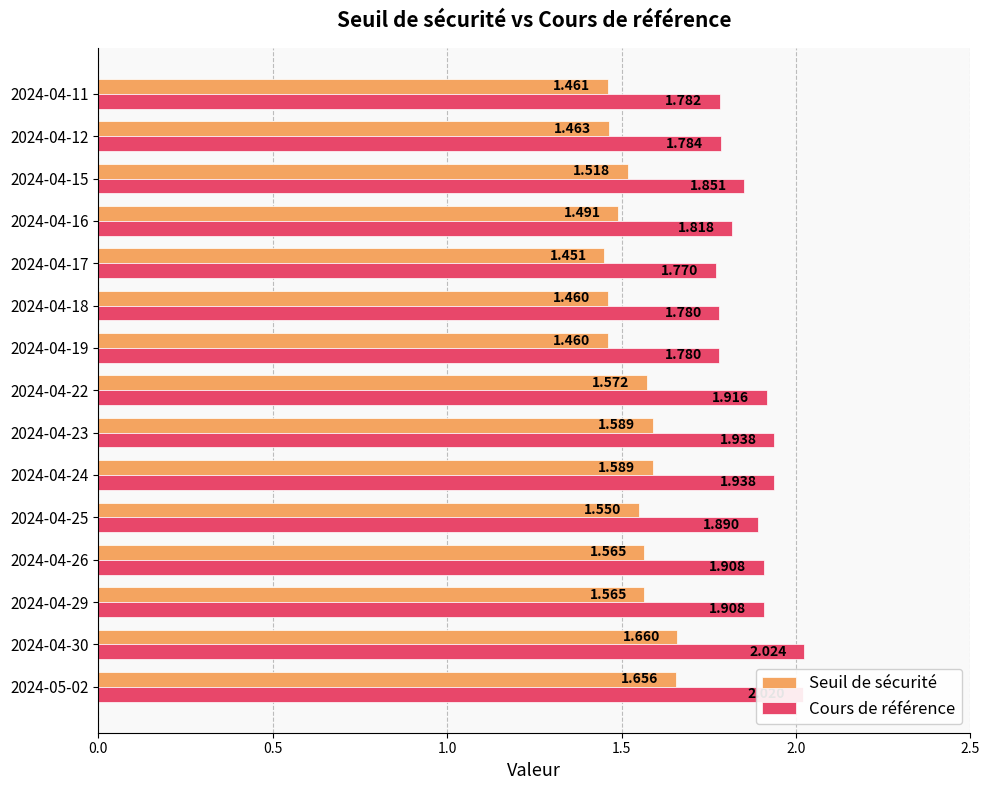

At which label does Seuil de sécurité reach its peak?

2024-04-30